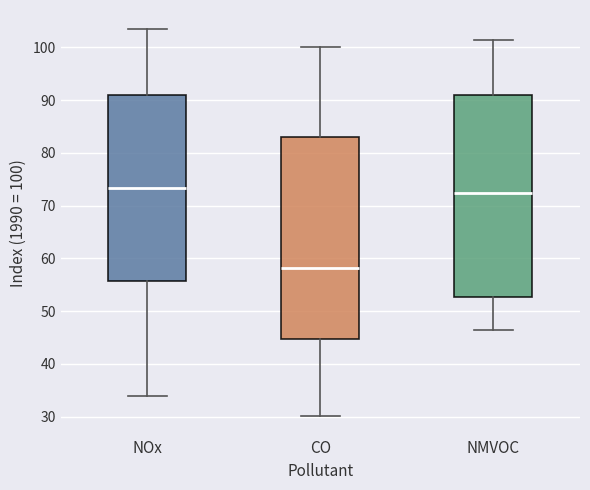

Which box's median line is the highest?

NOx